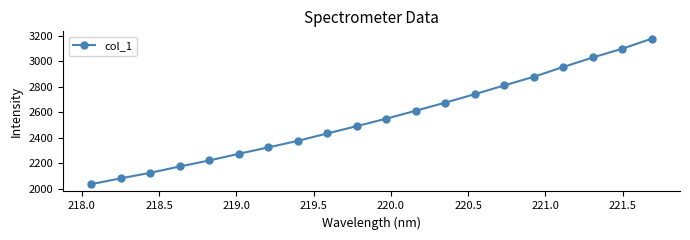

What is the value of the 16th point from the left?

2878.9